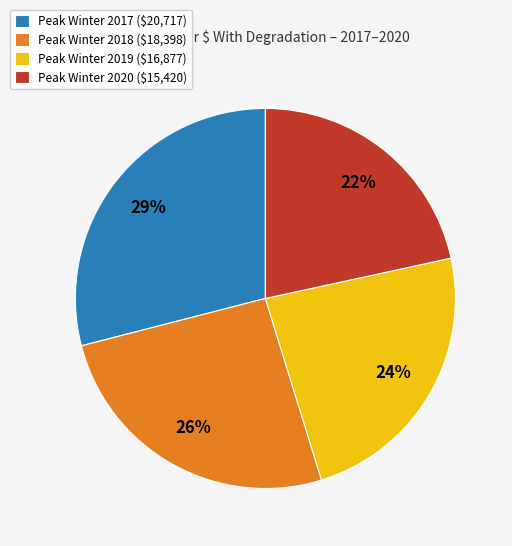

Which category has the smallest portion of the pie?

Peak Winter 2020 ($15,420)